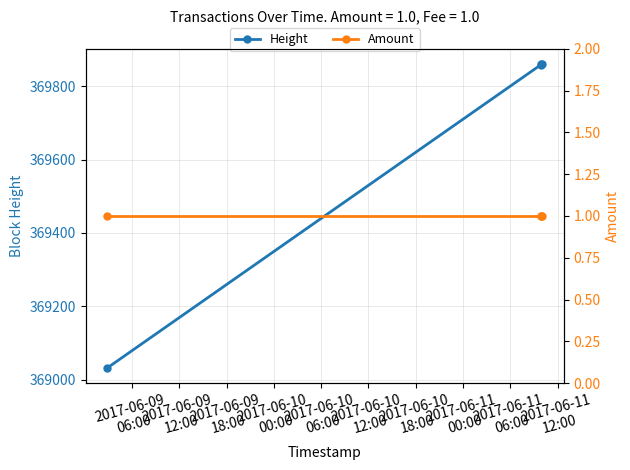

What is the minimum value for Height?

369032